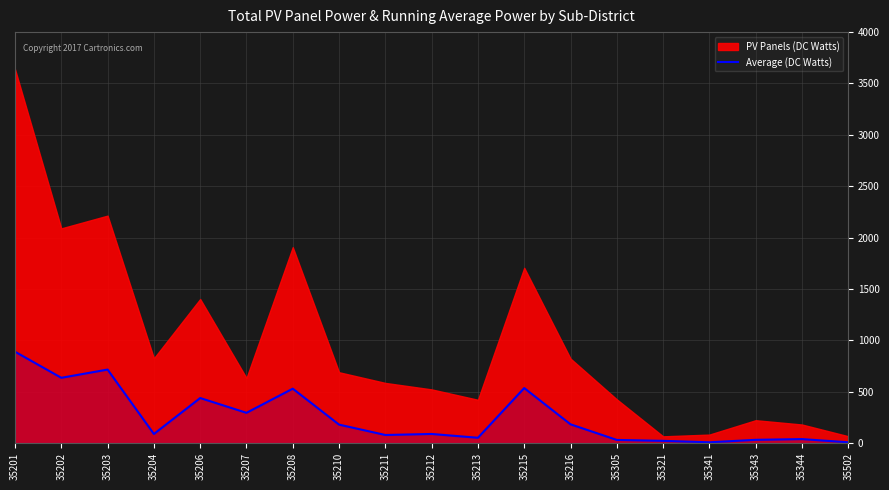

The value of Average (DC Watts) at 35215 is 534. True or false?

True